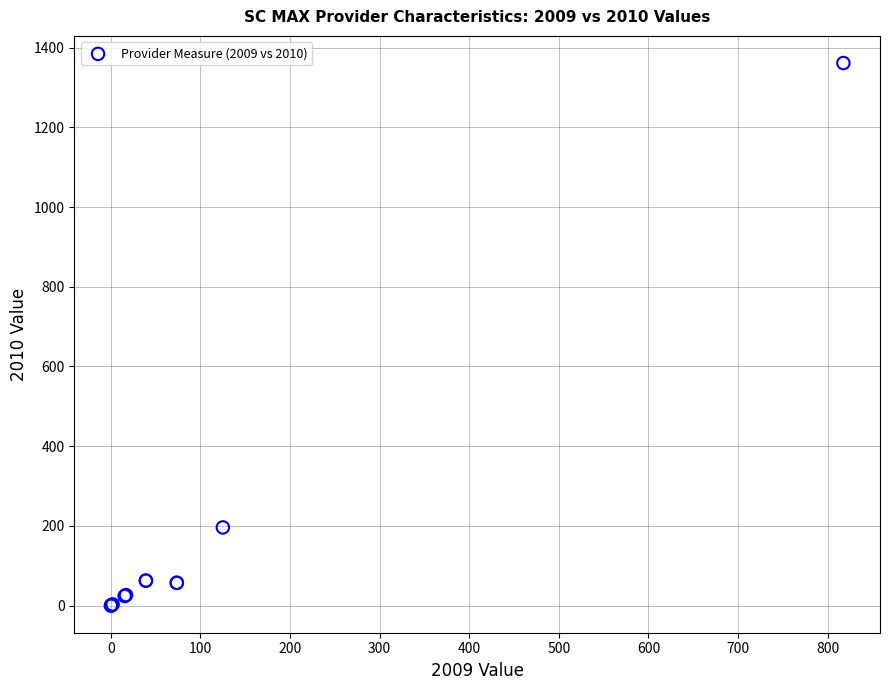

What Y value in the scatter plot is closest to 680?

196.3